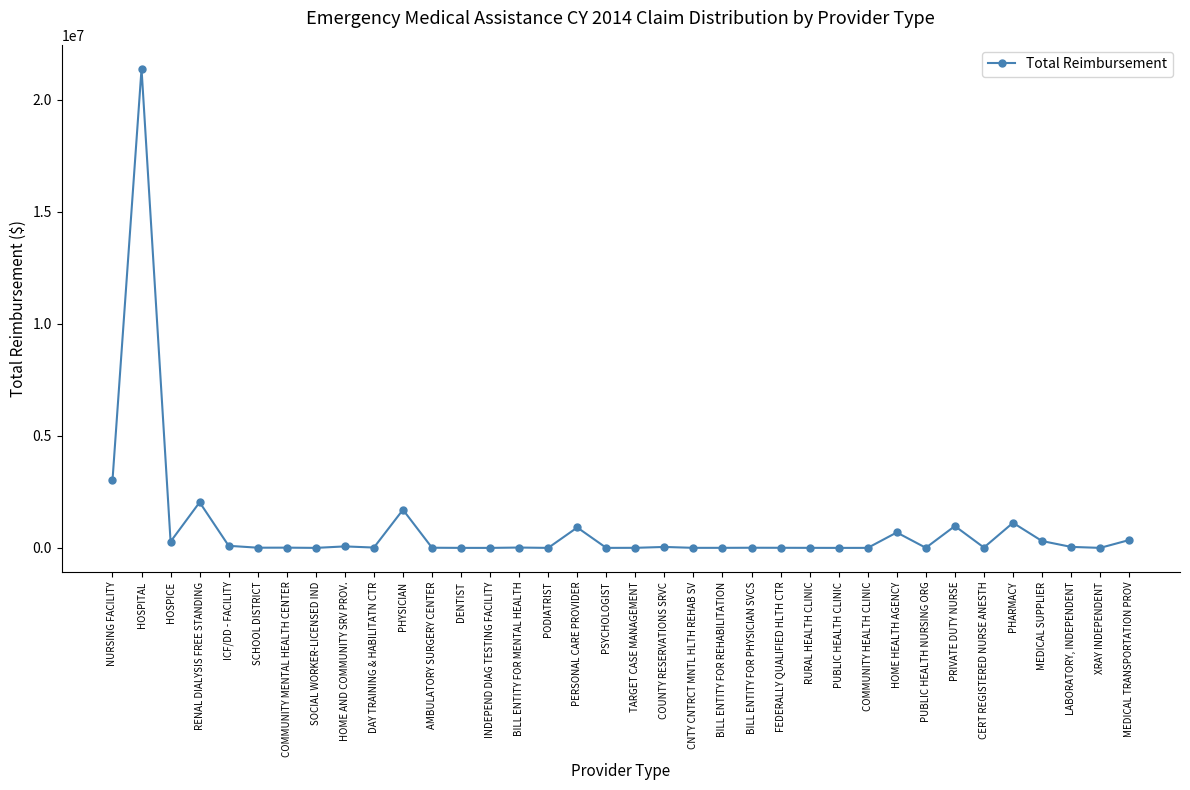

Which category has the highest value across all series?

HOSPITAL